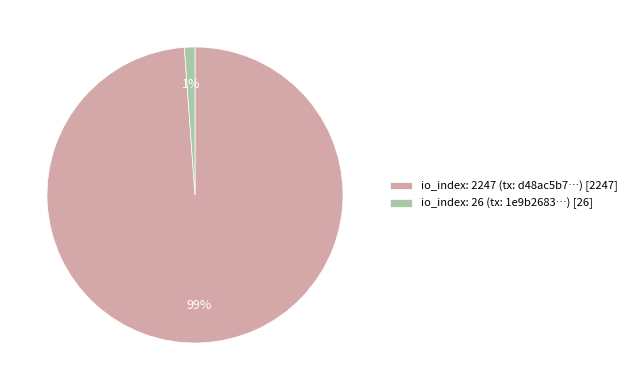

What is the smallest slice in the pie chart?

io_index: 26